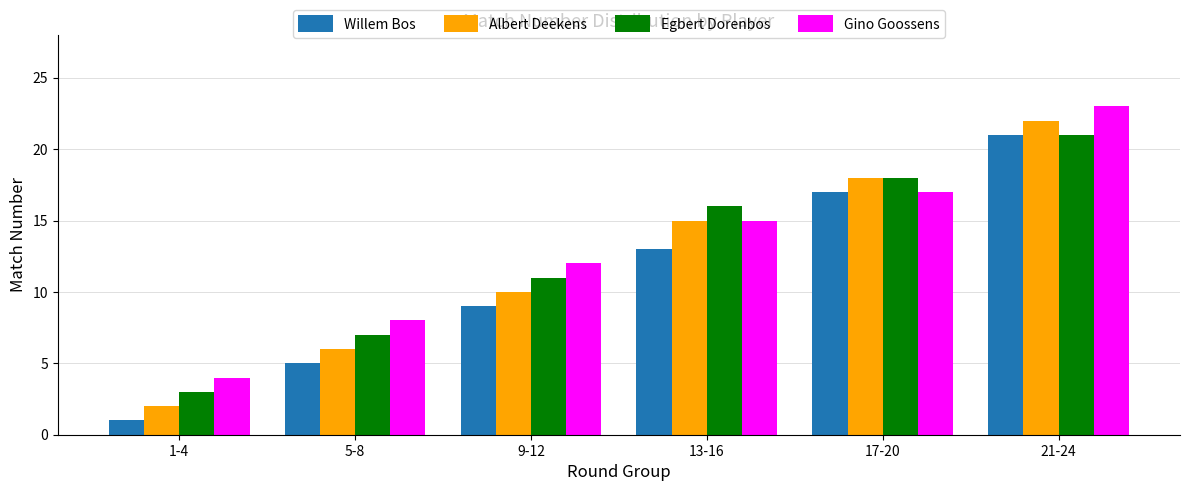

Reading right to left, transcribe all the data shown in this chart.

Willem Bos: 21	17	13	9	5	1
Albert Deekens: 22	18	15	10	6	2
Egbert Dorenbos: 21	18	16	11	7	3
Gino Goossens: 23	17	15	12	8	4